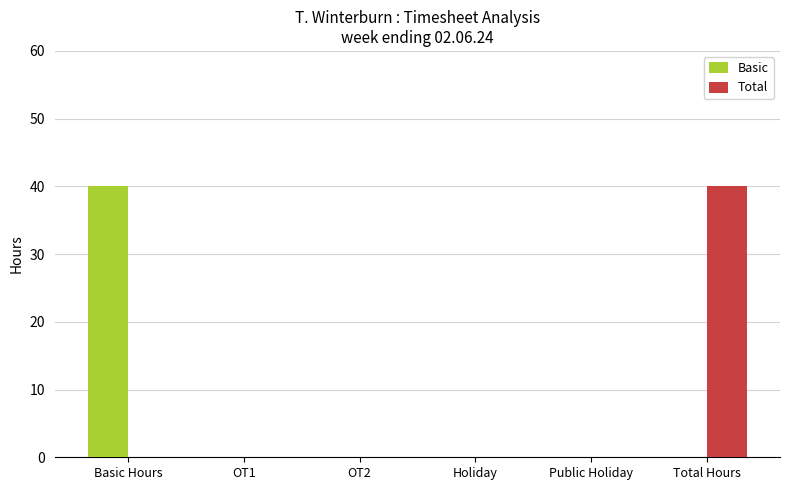

What is the spread (max minus min) of values at Basic Hours?

40